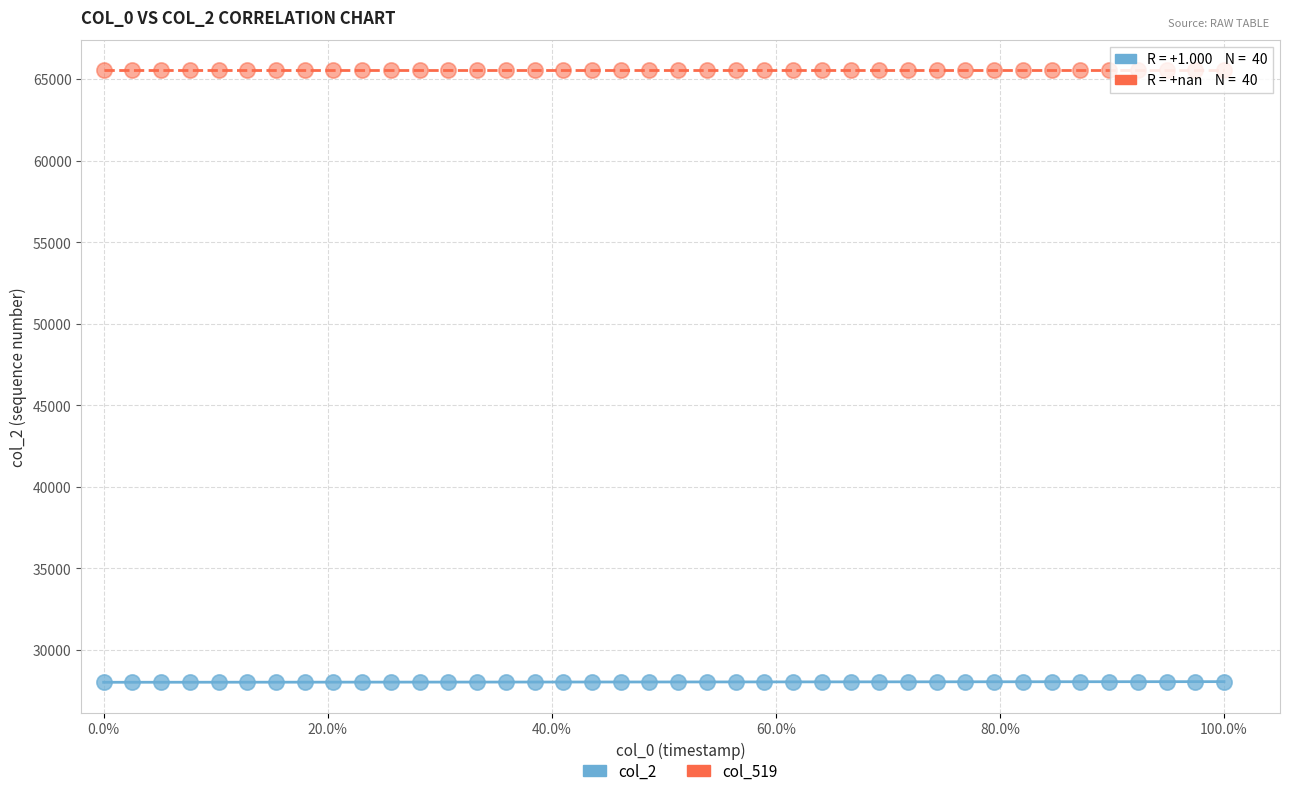

Count the number of points in this scatter plot.

80